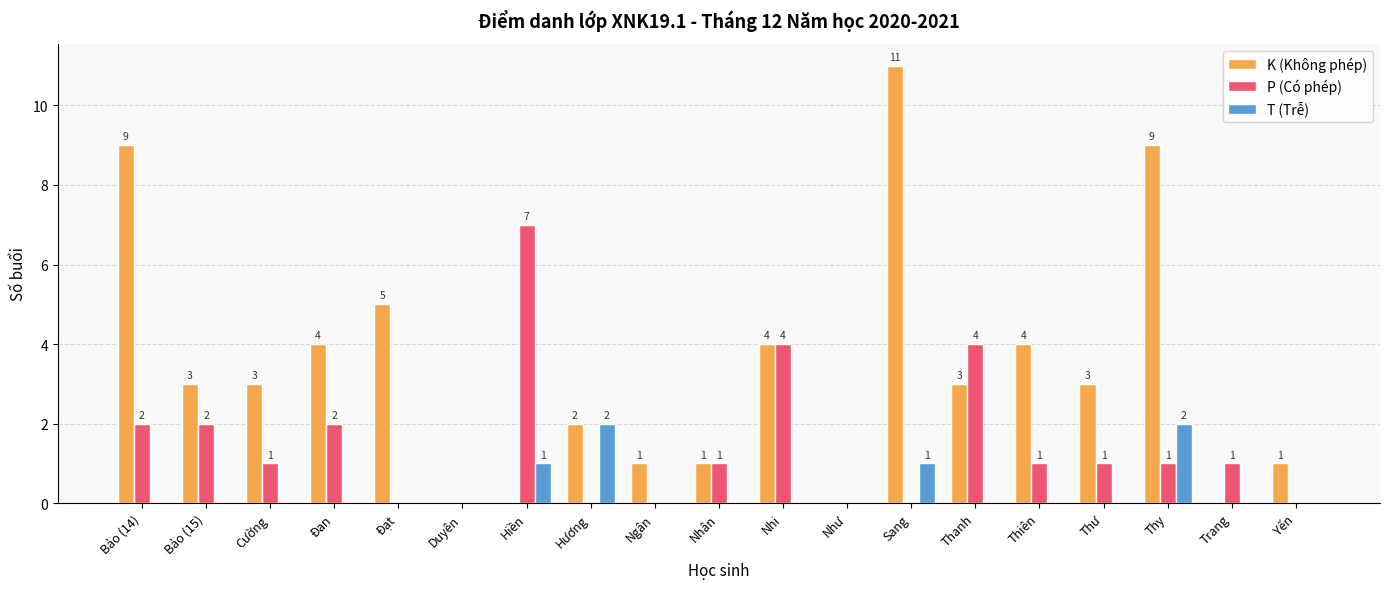

Is it true that K (Không phép) equals 5 at Cường?

False